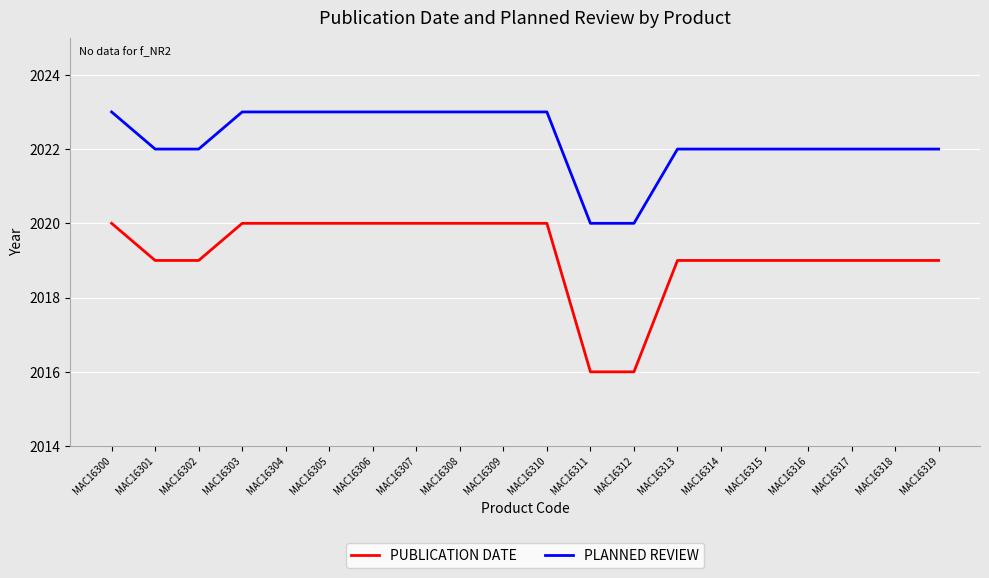

Which series has the largest total across all categories?

PLANNED REVIEW